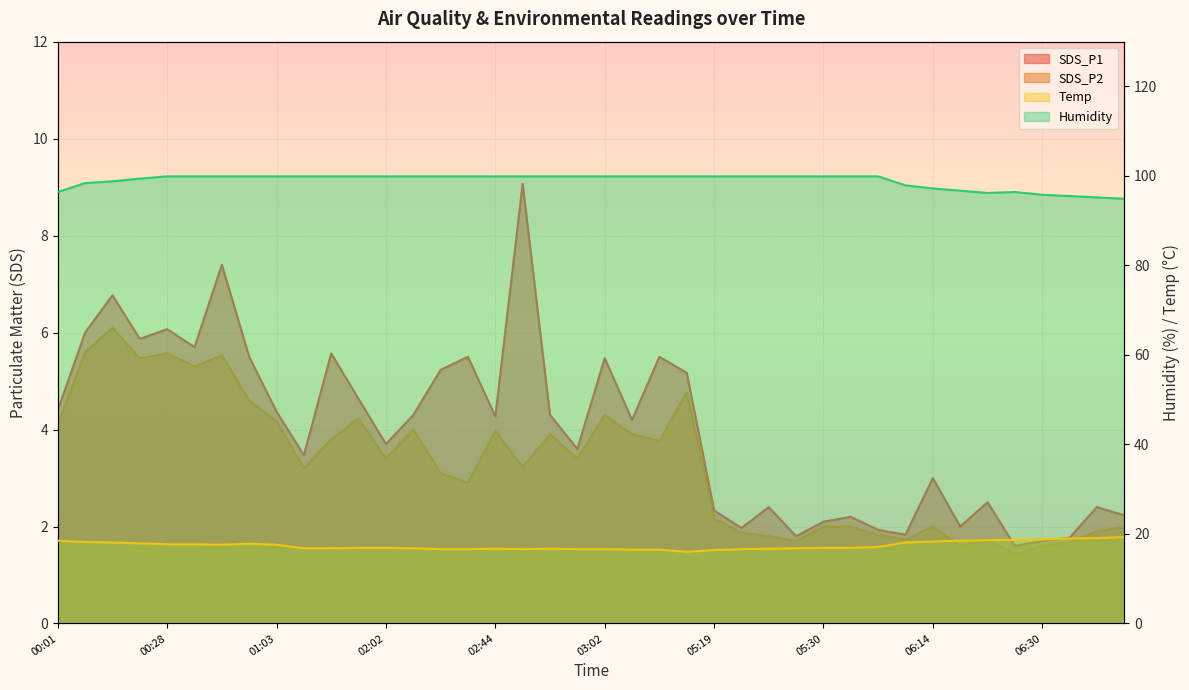

Reading left to right, list all the values displayed in this chart.

SDS_P1: 4.4	6.0	6.8	5.9	6.1	5.7	7.4	5.5	4.4	3.5	5.6	4.6	3.7	4.3	5.2	5.5	4.3	9.1	4.3	3.6	5.5	4.2	5.5	5.2	2.3	2.0	2.4	1.8	2.1	2.2	1.9	1.8	3.0	2.0	2.5	1.6	1.7	1.8	2.4	2.2
SDS_P2: 4.1	5.6	6.1	5.5	5.6	5.3	5.5	4.6	4.2	3.2	3.8	4.2	3.4	4.0	3.1	2.9	4.0	3.2	3.9	3.4	4.3	3.9	3.8	4.8	2.2	1.9	1.8	1.7	2.0	2.0	1.8	1.7	2.0	1.6	1.7	1.4	1.6	1.7	1.9	2.0
Temp: 18.5	18.2	18.1	17.9	17.7	17.7	17.6	17.8	17.6	16.8	16.8	16.9	16.9	16.8	16.6	16.6	16.7	16.6	16.7	16.6	16.6	16.5	16.5	16.0	16.4	16.6	16.7	16.8	16.9	16.9	17.1	18.1	18.3	18.5	18.6	18.7	18.8	19.0	19.1	19.3
Humidity: 96.4	98.4	98.8	99.4	99.9	99.9	99.9	99.9	99.9	99.9	99.9	99.9	99.9	99.9	99.9	99.9	99.9	99.9	99.9	99.9	99.9	99.9	99.9	99.9	99.9	99.9	99.9	99.9	99.9	99.9	99.9	97.9	97.2	96.7	96.2	96.4	95.8	95.5	95.2	94.9